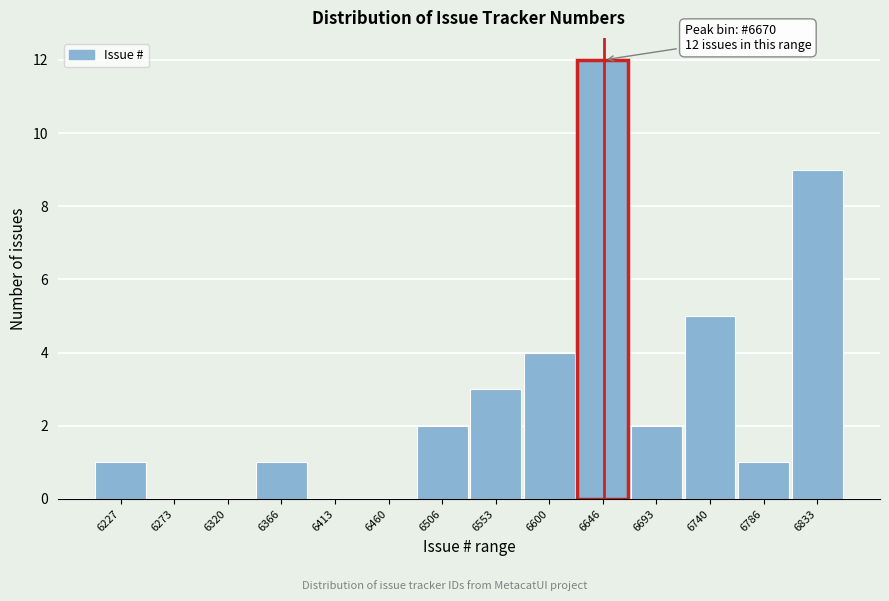

Reading left to right, what are all the values shown in this chart?

6227=1	6273=0	6320=0	6366=1	6413=0	6460=0	6506=2	6553=3	6600=4	6646=12	6693=2	6740=5	6786=1	6833=9